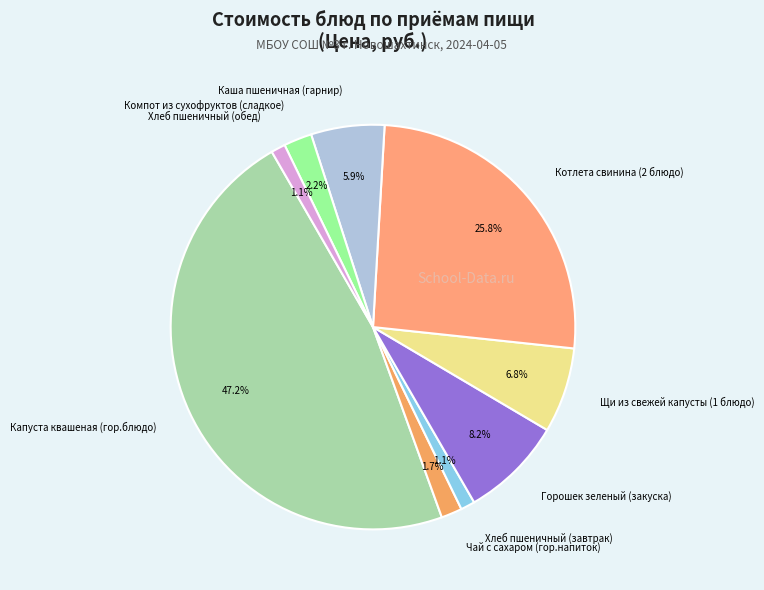

Is Горошек зеленый (закуска) the majority of the pie?

No